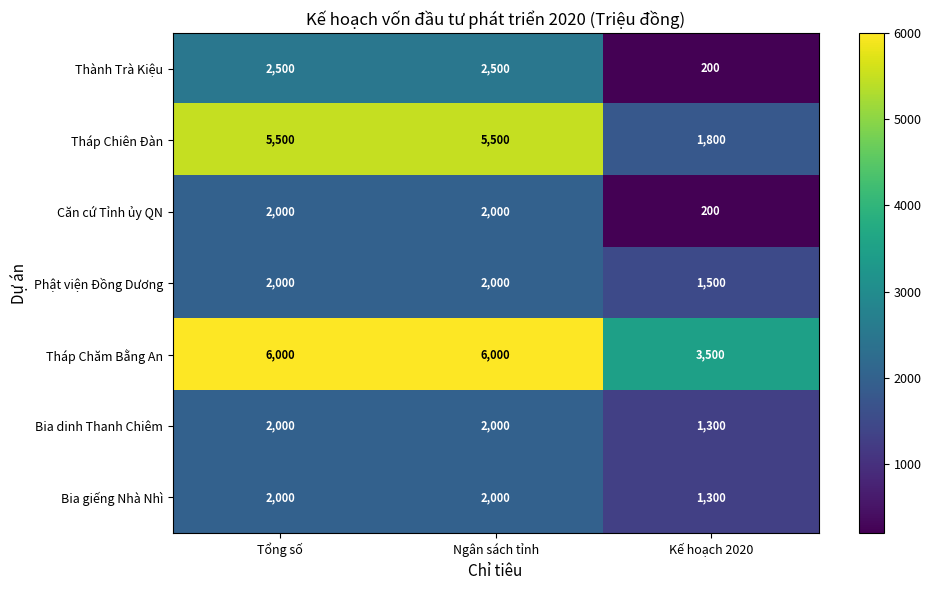

The value of Tháp Chiên Đàn at Tổng số is 5500. True or false?

True